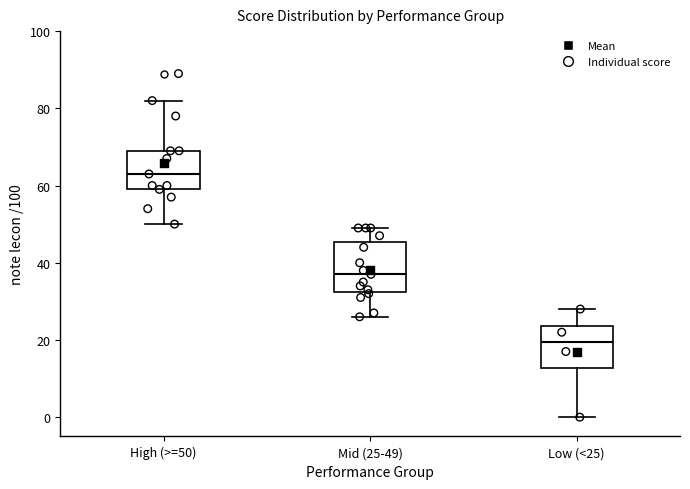

Which box has the lowest median line?

Low (<25)